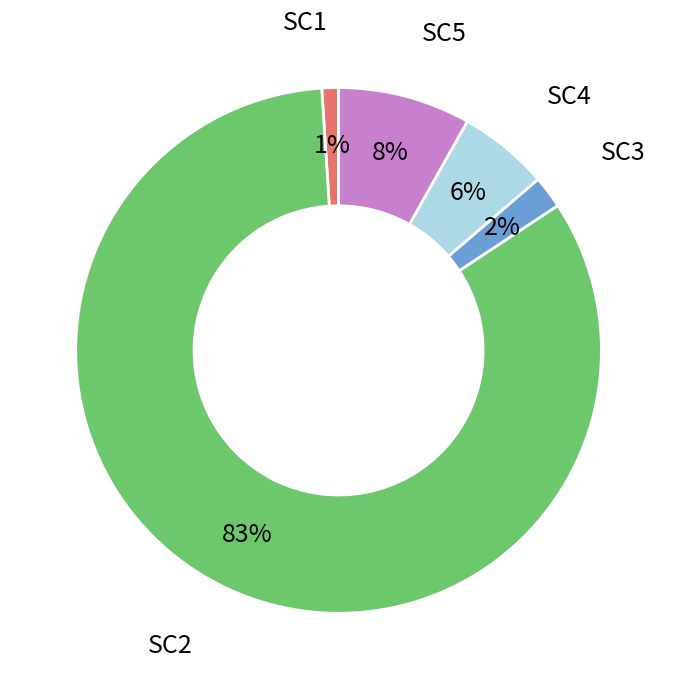

Is there a majority slice in this chart?

Yes